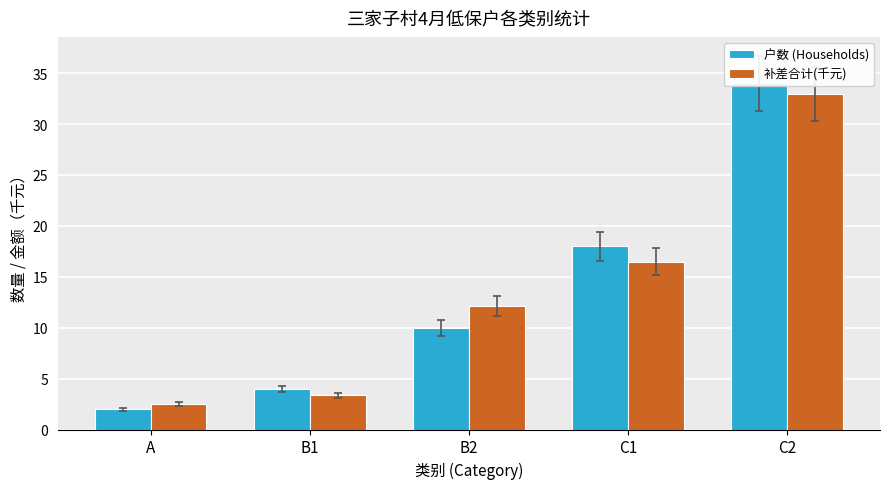

Between A and C2, which series saw the biggest shift?

户数 (Households)